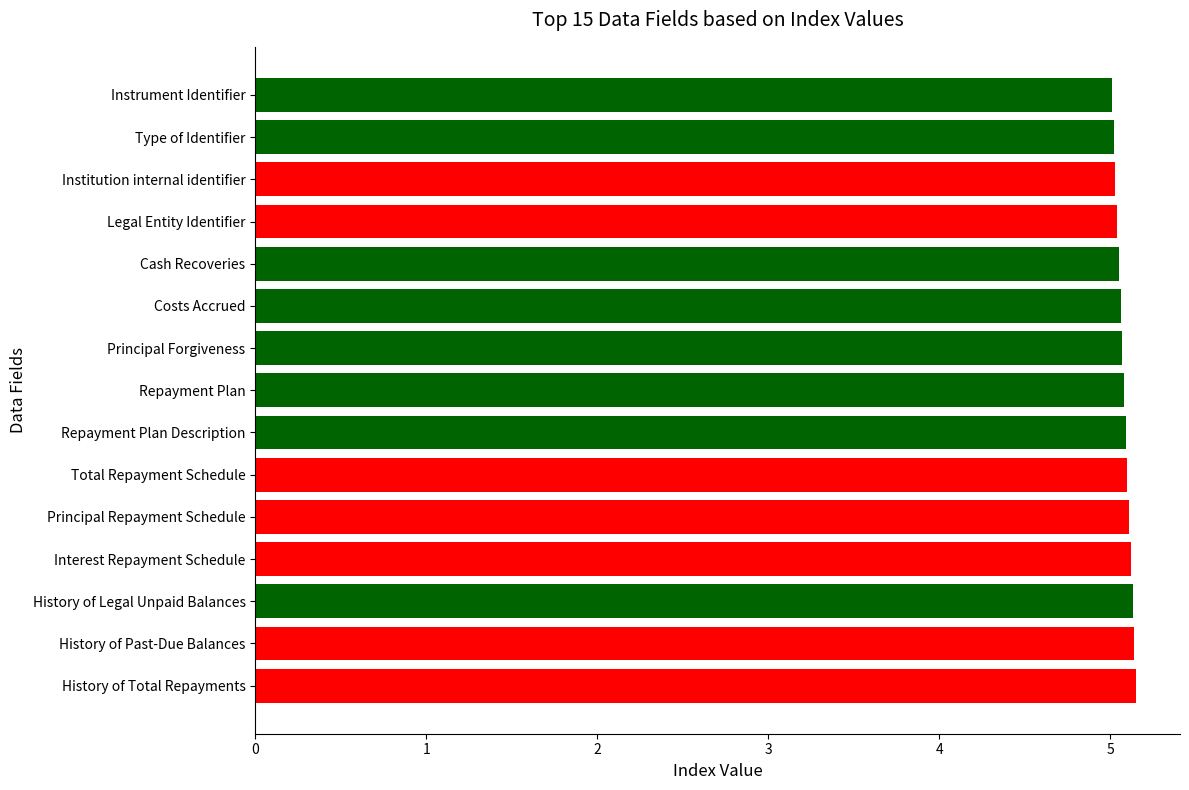

What value does the data have at Type of Identifier?

5.0